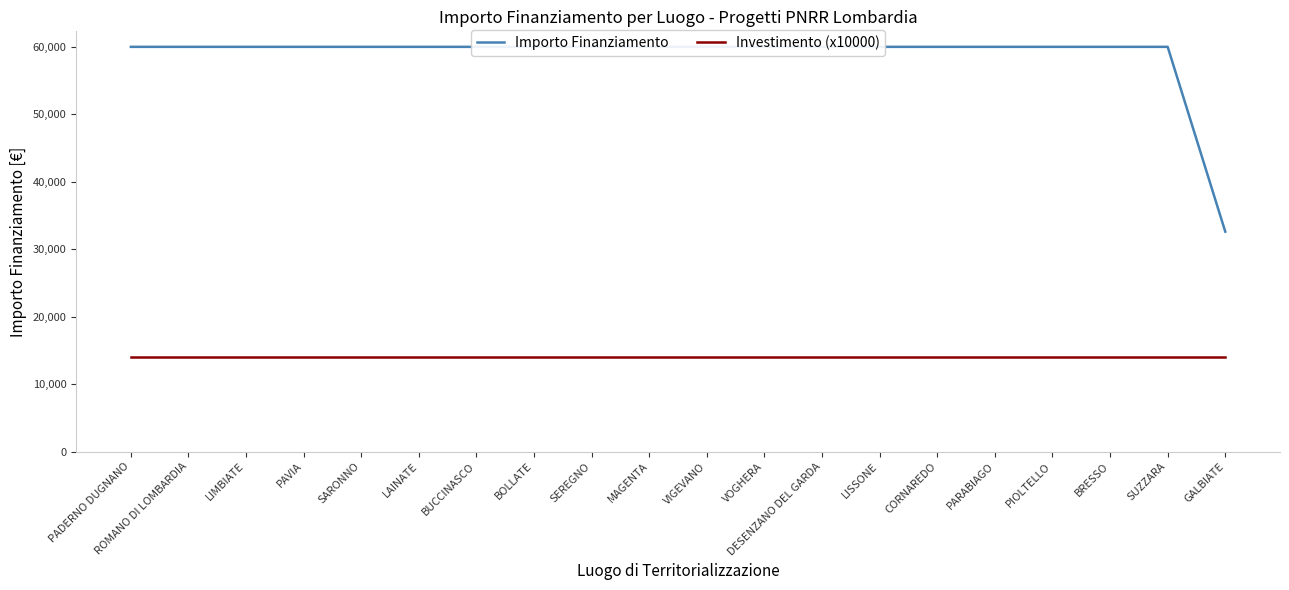

How many categories are shown in the chart?

20